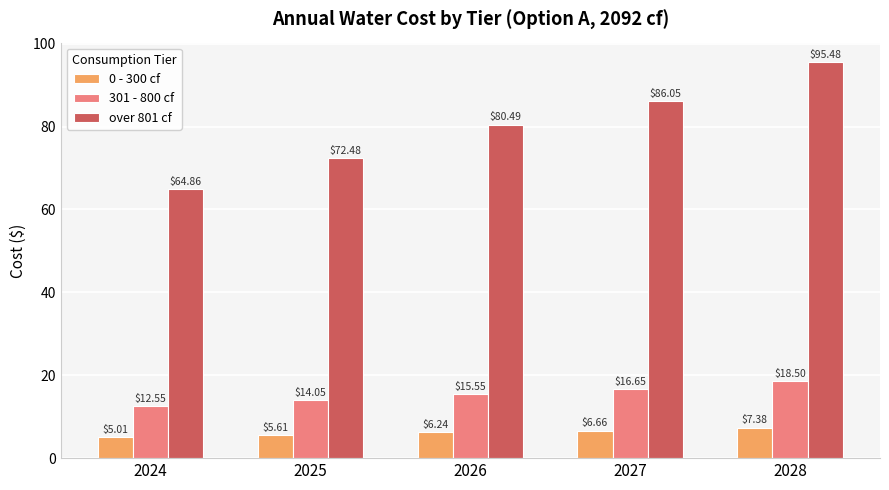

Is the value of 0 - 300 cf at 2027 greater than the value of over 801 cf at 2028?

No